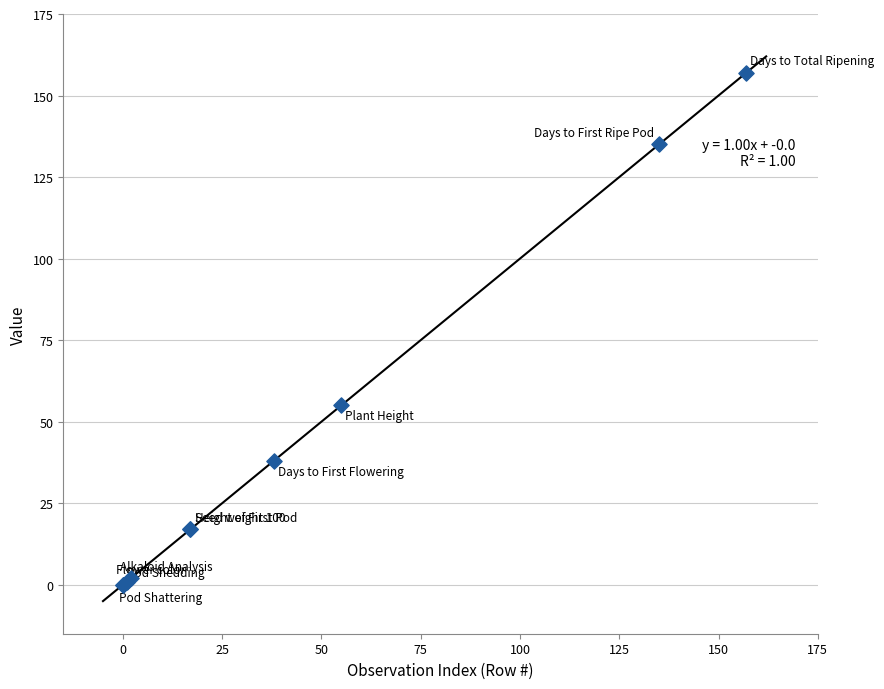

What Y value in the scatter plot is closest to 78?

55